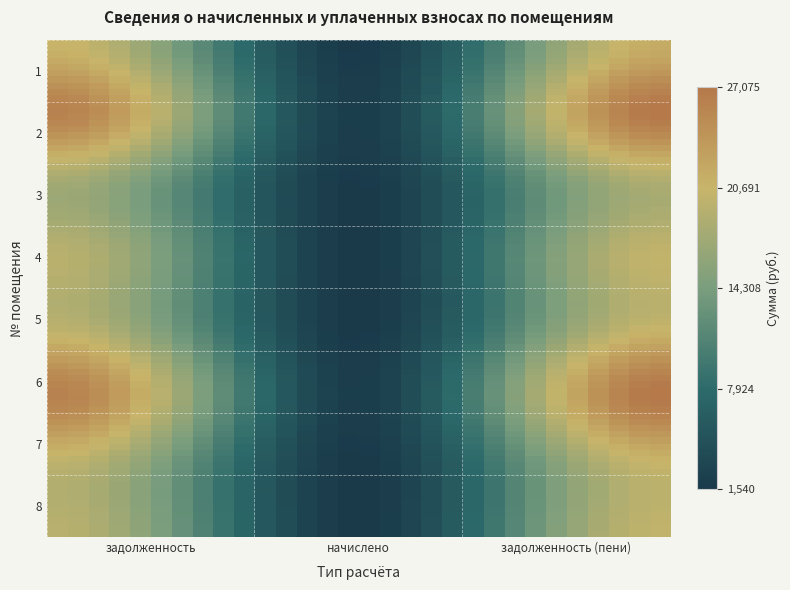

Reading right to left, list all the values displayed in this chart.

1: 21567.9	1649.7	20743.0
2: 27074.7	2070.9	26039.2
3: 18557.0	1669.2	17722.4
4: 20140.4	1540.5	19370.1
5: 20140.4	1540.5	19370.1
6: 27074.7	2070.9	26039.2
7: 20548.1	1571.7	19762.3
8: 20140.4	1540.5	19370.1